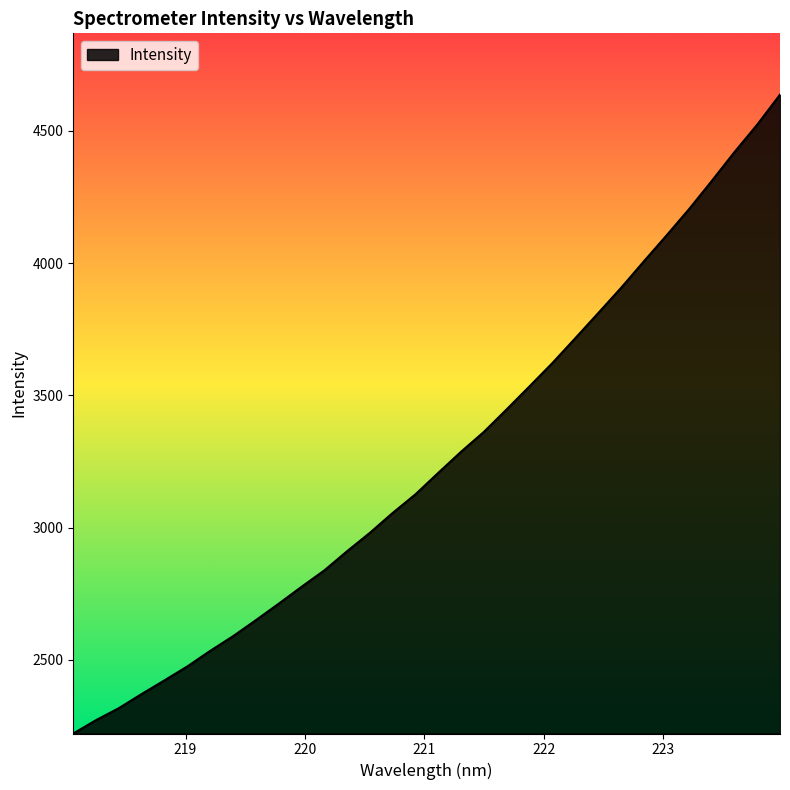

How many series are shown in this chart?

1